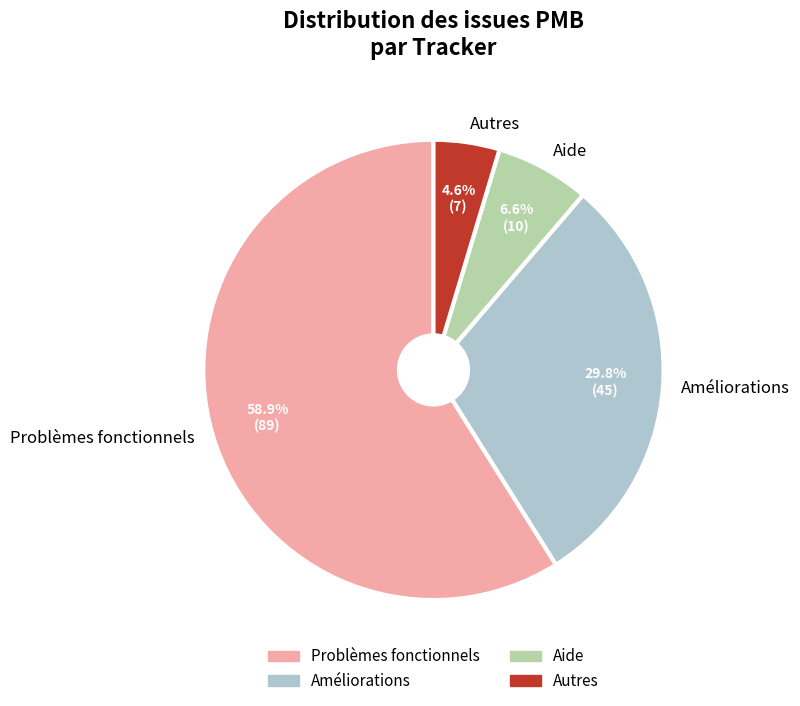

What is the total percentage of Problèmes fonctionnels and Autres?

63.6%